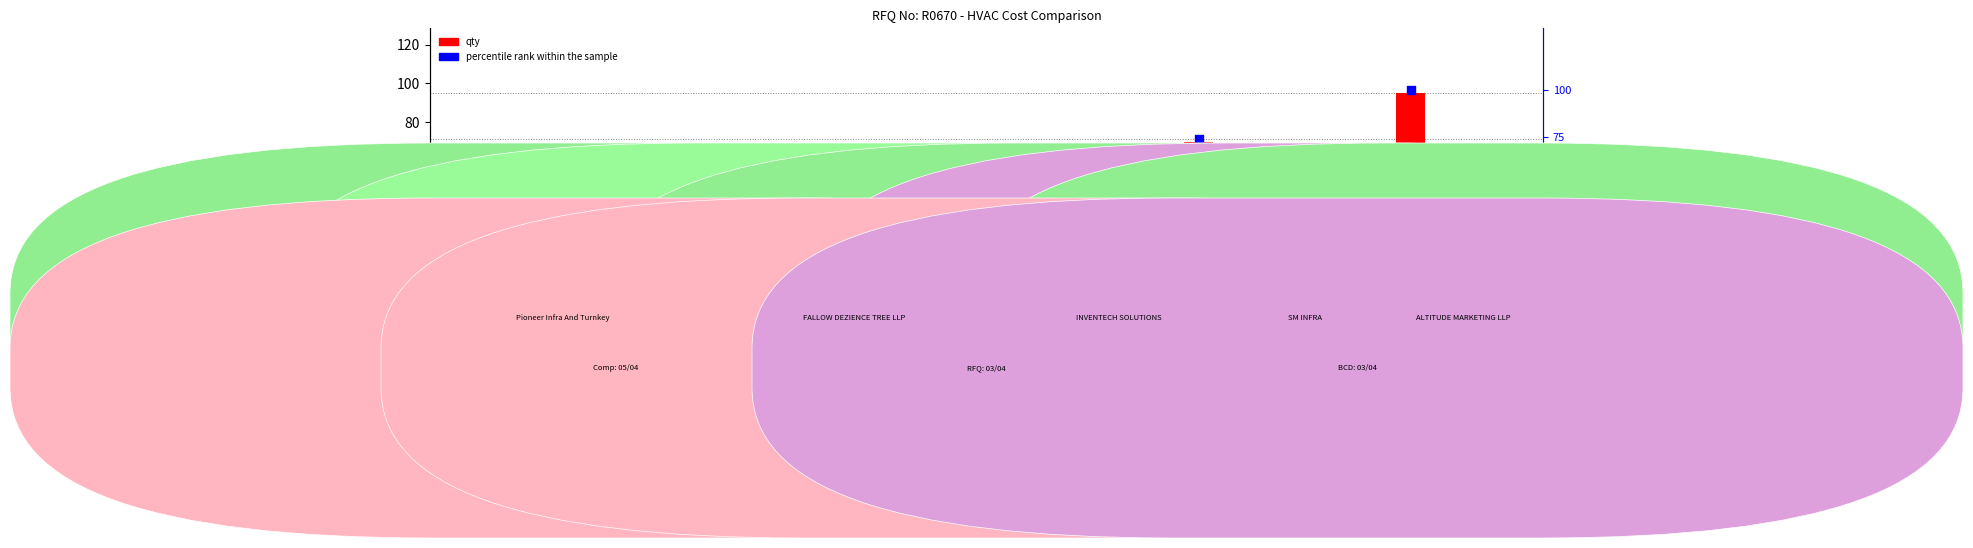

What is the total value across all series at Item 21?

10.3